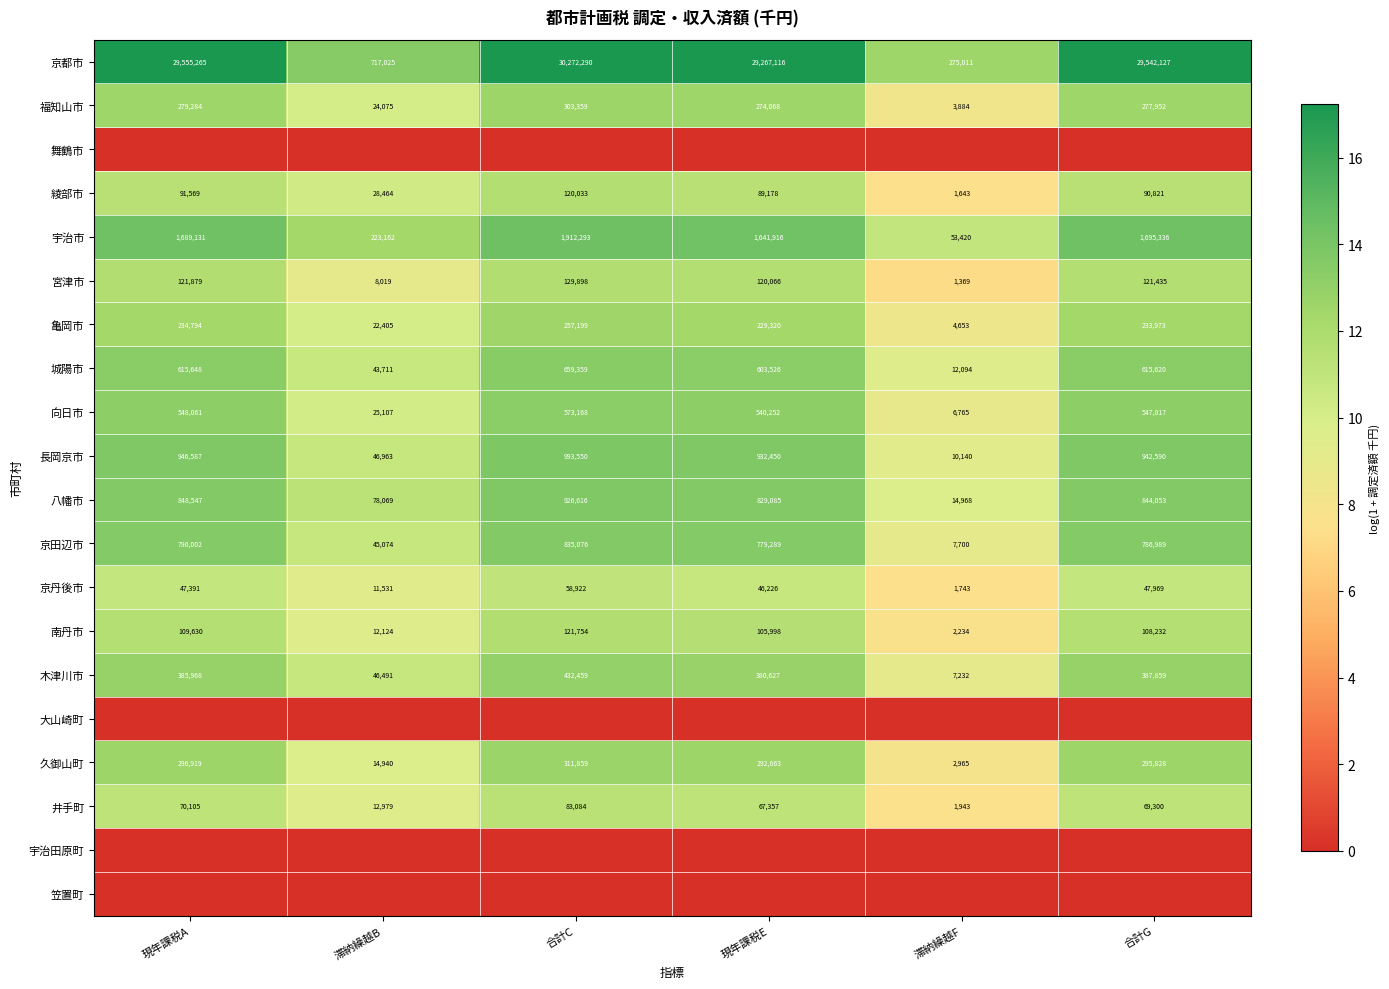

Is it true that 福知山市 equals 440612 at 合計C?

False